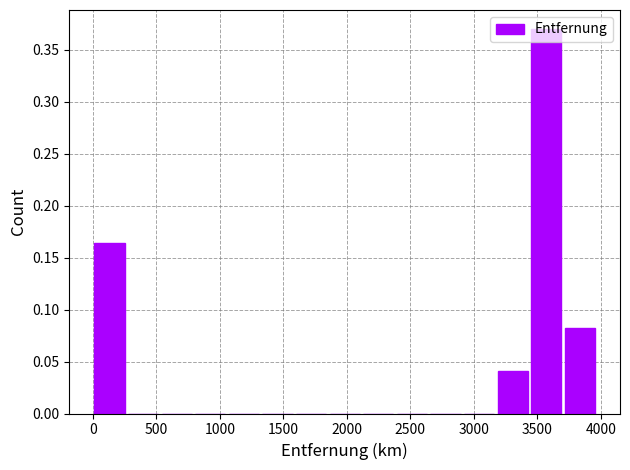

Reading left to right, transcribe this chart: for each bar, give the range it covers on the x-axis and its height. Neither the bar edges nor the heights are printed on the chart, so give them approximately, as read against the axes.

0 to 250: 0.165
250 to 550: 0
550 to 800: 0
800 to 1050: 0
1050 to 1300: 0
1300 to 1600: 0
1600 to 1850: 0
1850 to 2100: 0
2100 to 2400: 0
2400 to 2650: 0
2650 to 2900: 0
2900 to 3150: 0
3150 to 3450: 0.040
3450 to 3700: 0.370
3700 to 3950: 0.080